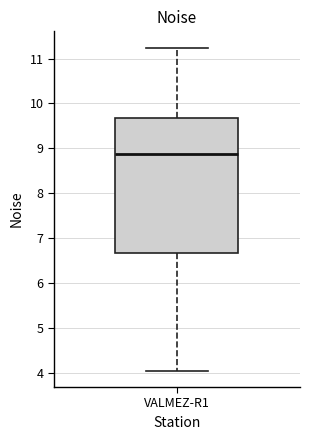

Where is the upper edge of the box for VALMEZ-R1 on the y-axis? The values are not printed on the chart, so give them approximately, as read against the axis.

9.7